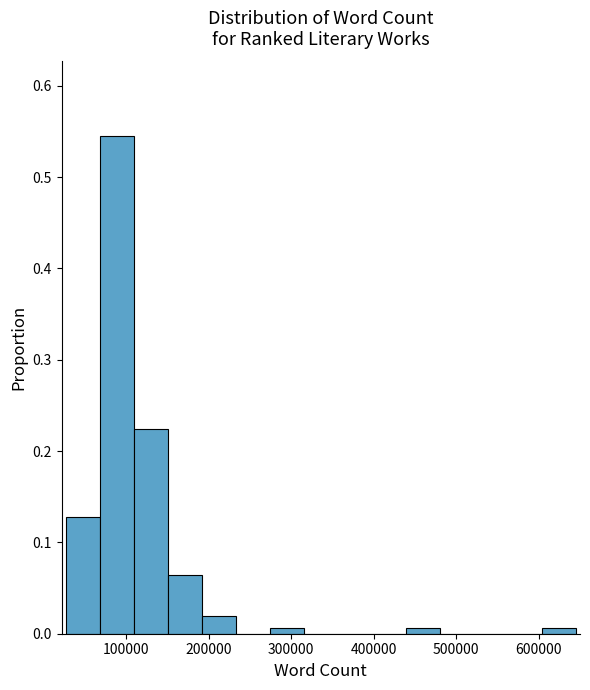

Over which range of the x-axis is the bar tallest?

70000 to 110000